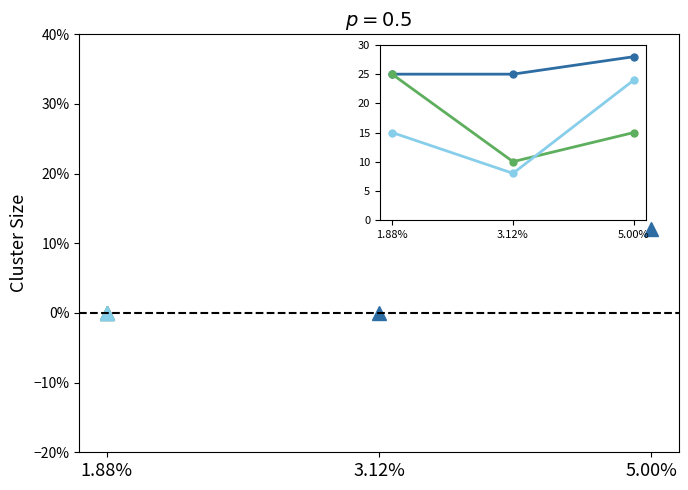

List the labels in order of ГВ Старинець value, smallest first.

1.88%, 3.12%, 5.00%